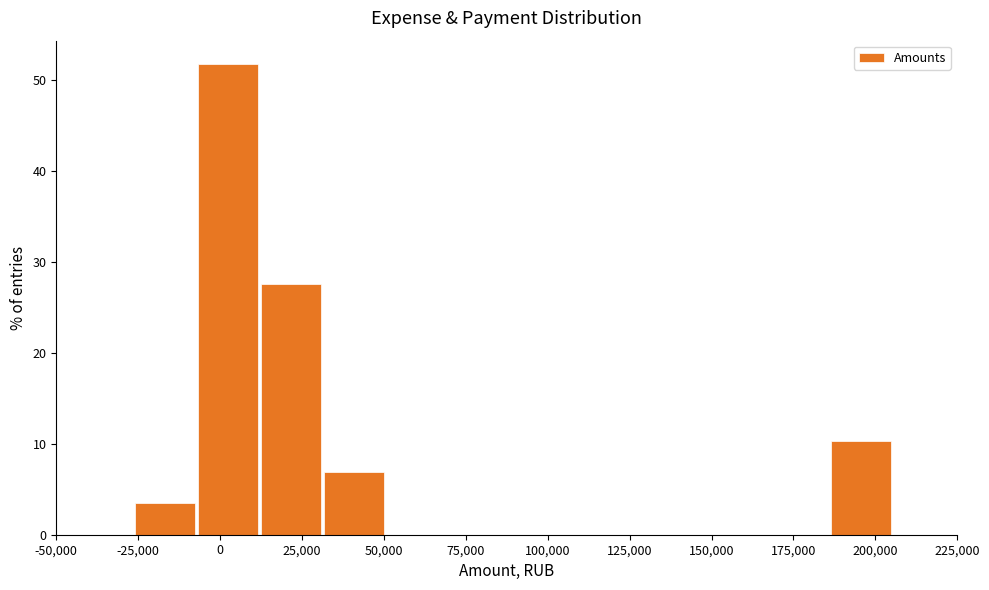

Around what value on the x-axis is the tallest bar? Give the approximate position of its centre, as read against the axis.

0